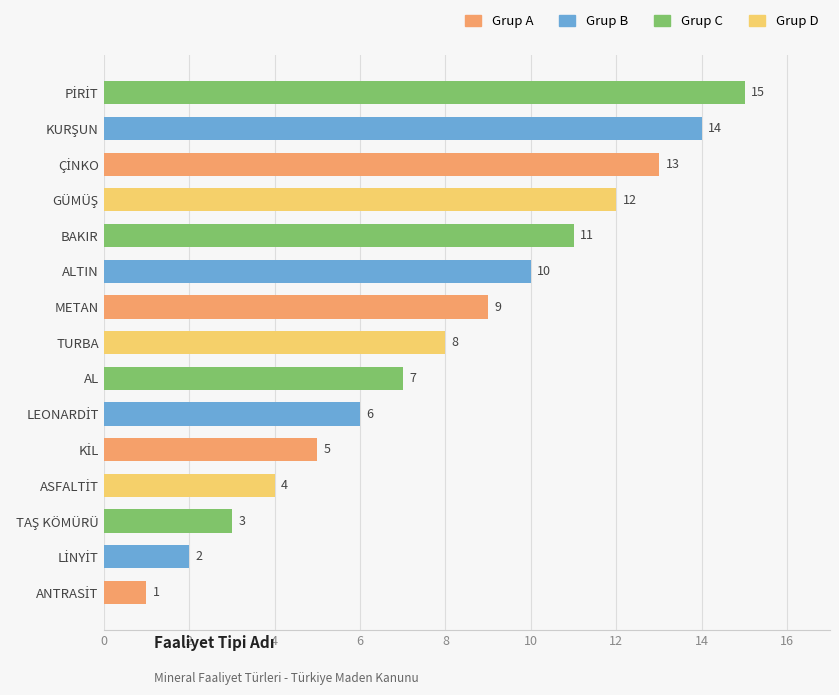

What is the maximum value shown in the chart?

15